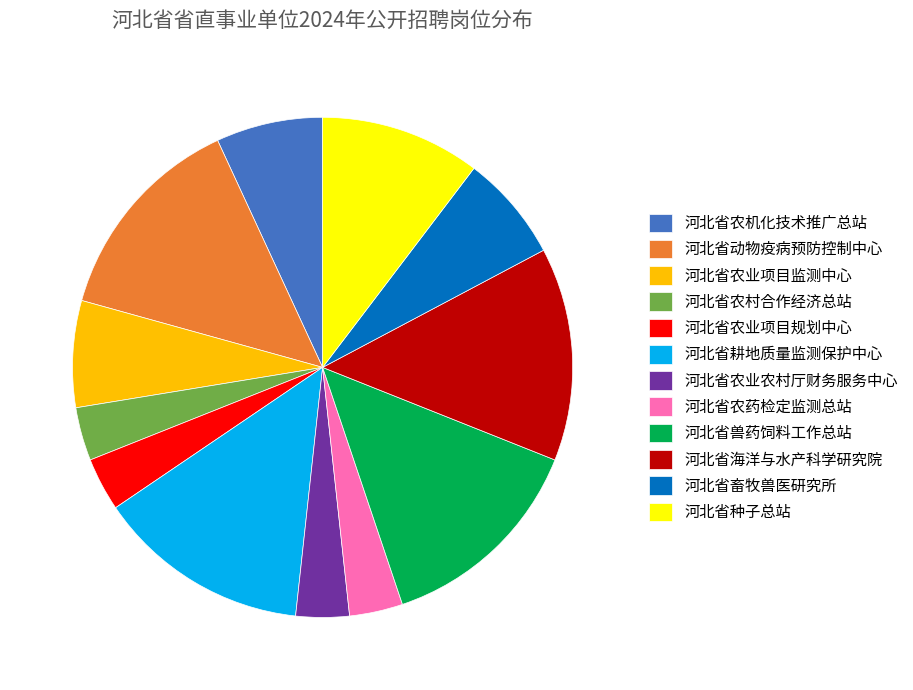

Is the sum of 河北省农业项目监测中心 and 河北省海洋与水产科学研究院 greater than half?

No